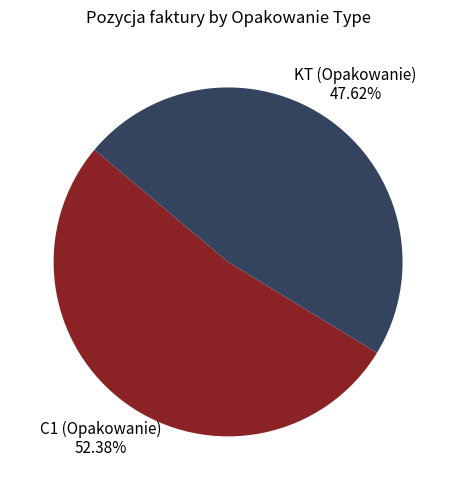

To the nearest percent, what is the average slice percentage?

50%